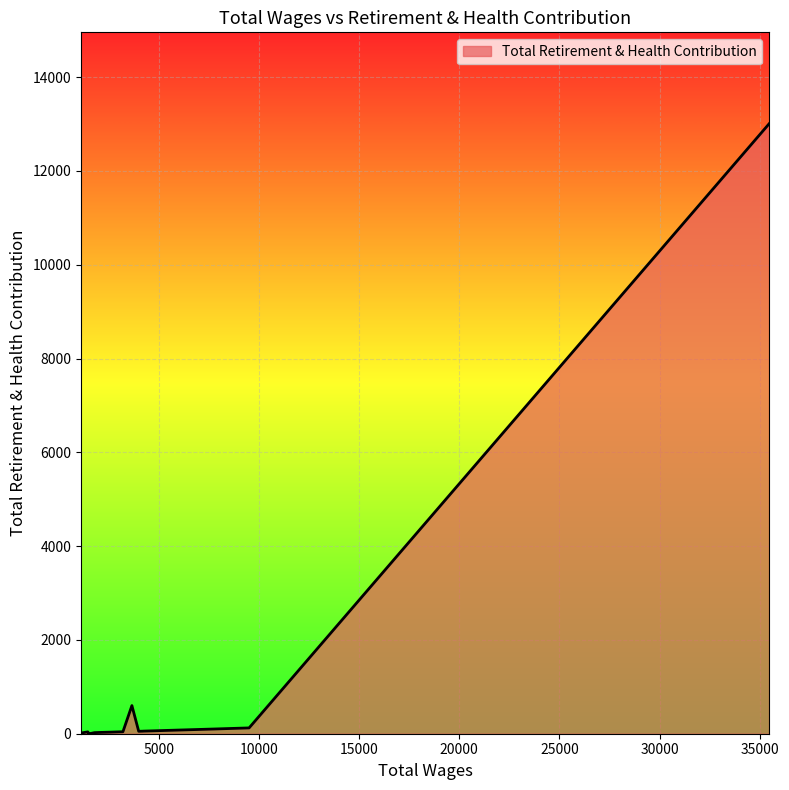

What is the maximum value shown in the chart?

13006